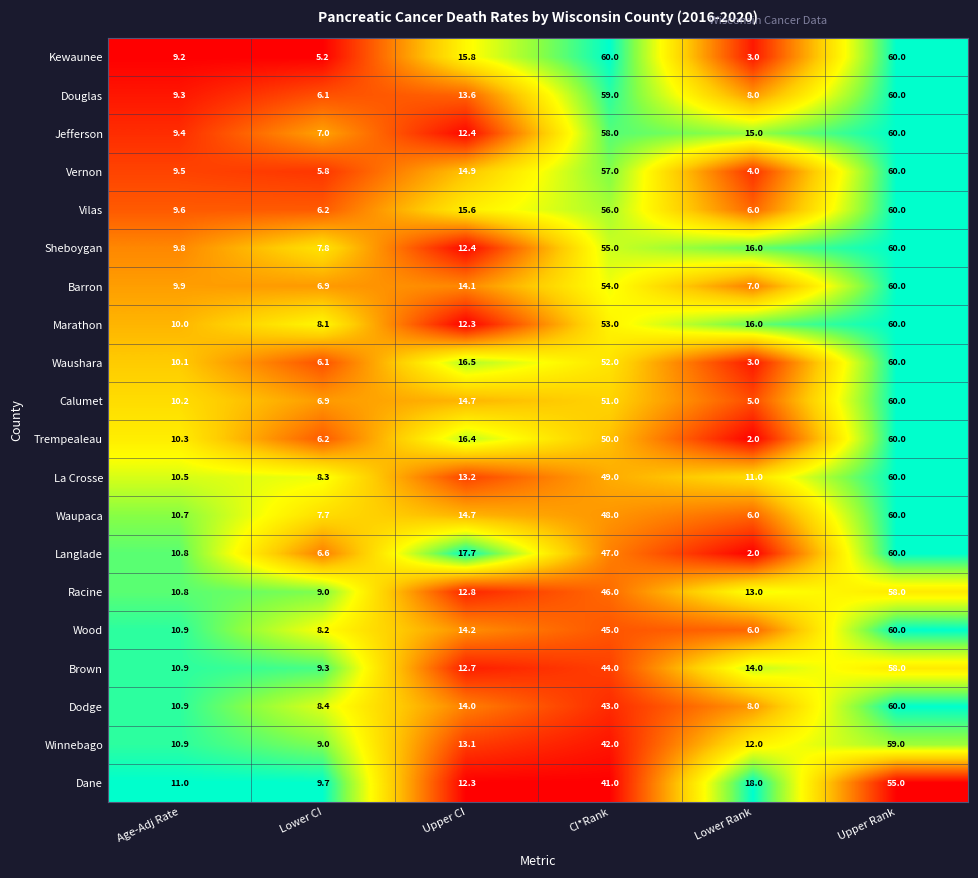

List the labels in order of Waushara value, smallest first.

Lower Rank, Lower CI, Age-Adj Rate, Upper CI, CI*Rank, Upper Rank